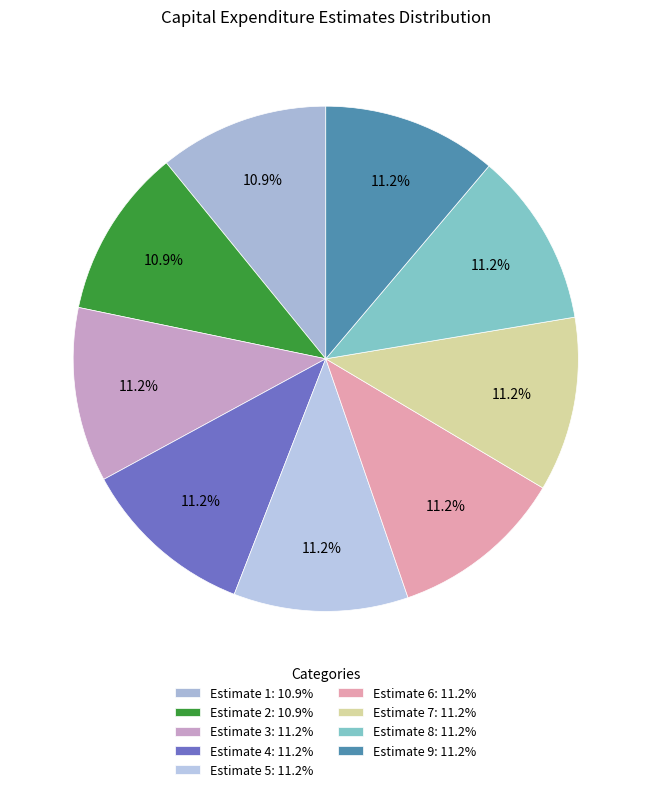

Which category has the smallest portion of the pie?

Estimate 1